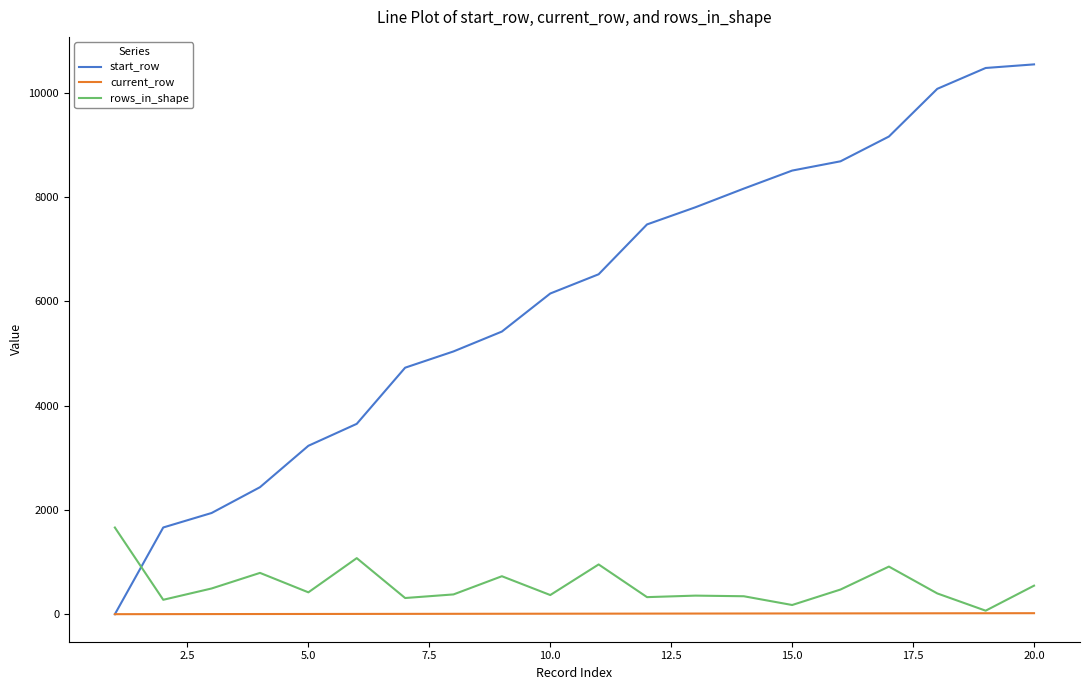

Rank the series by their maximum value, from highest to lowest.

start_row, rows_in_shape, current_row